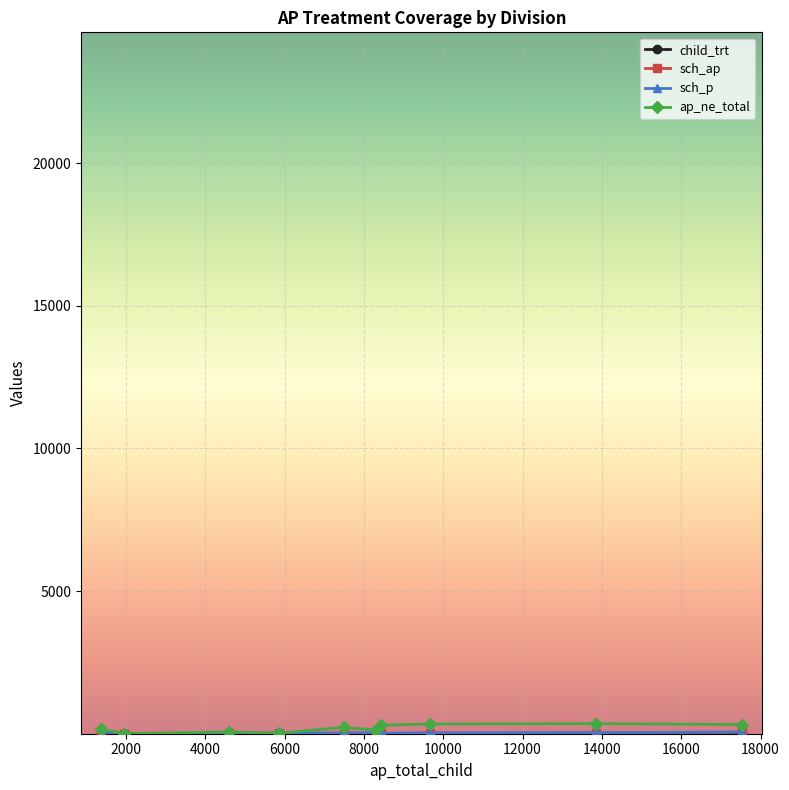

Which series has the largest range (max minus min)?

ap_ne_total